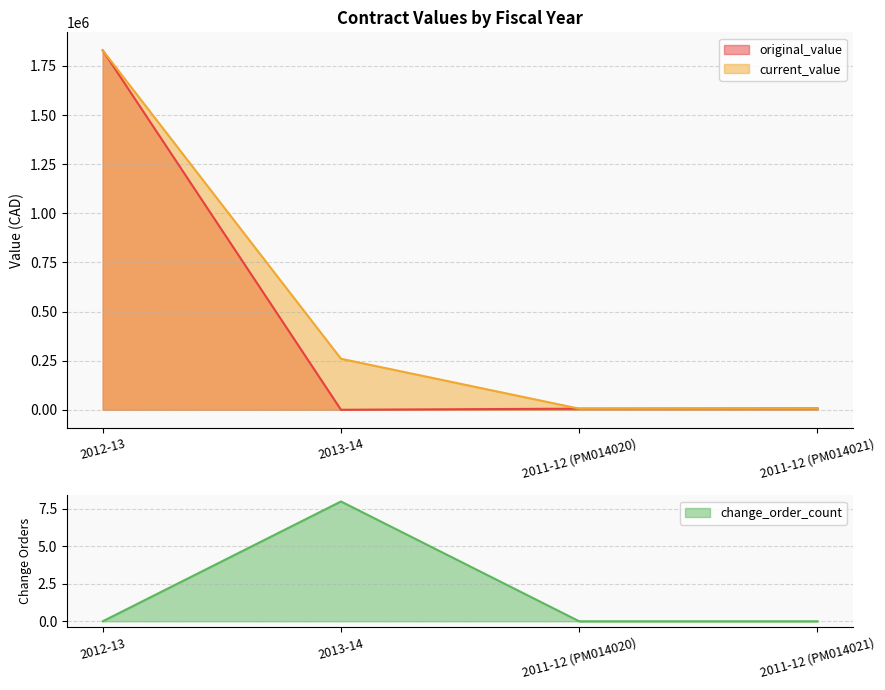

What is the spread (max minus min) of values at 2012-13?

1829372.1